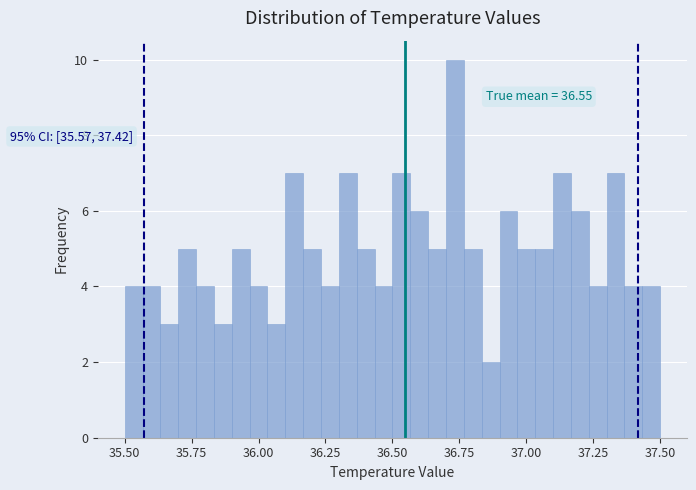

Read against the x-axis, roughly where is the centre of the tallest bar?

36.75